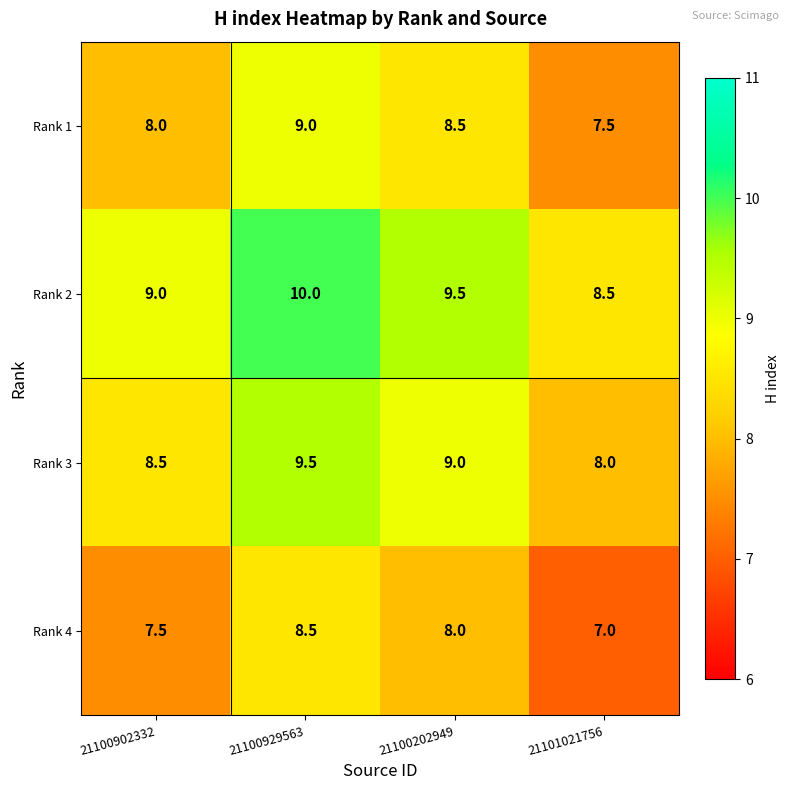

What is the total value across all series at 21100202949?

35.0